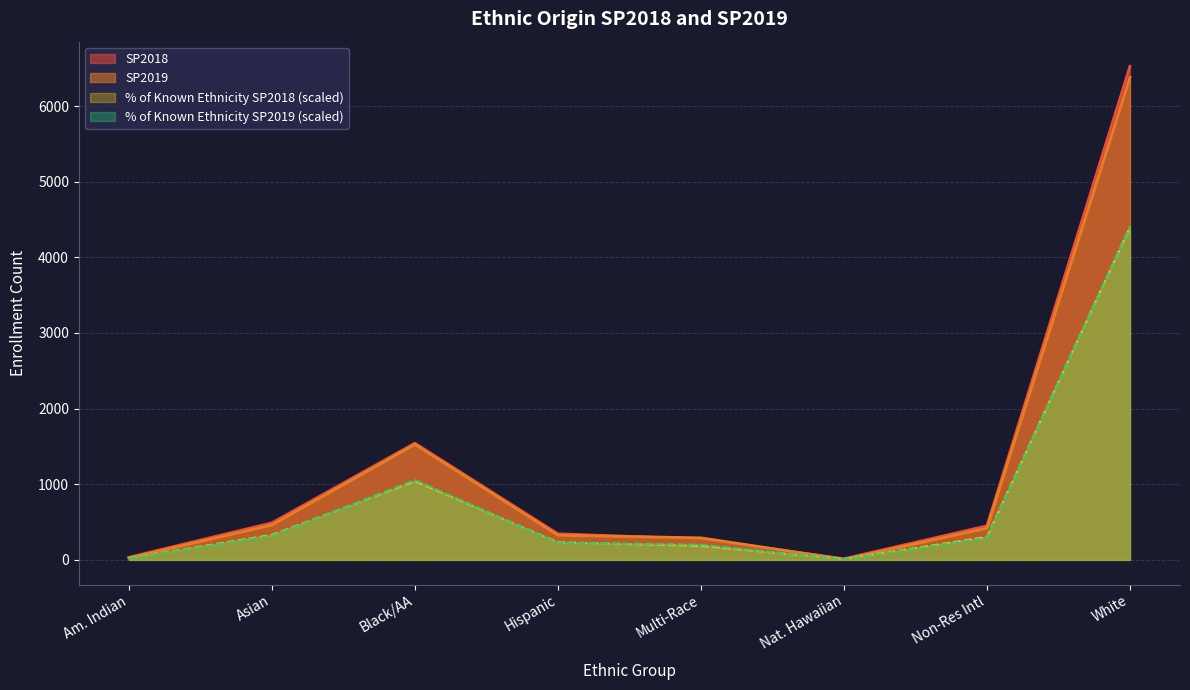

What is the minimum value for % of Known Ethnicity SP2018?

10.1